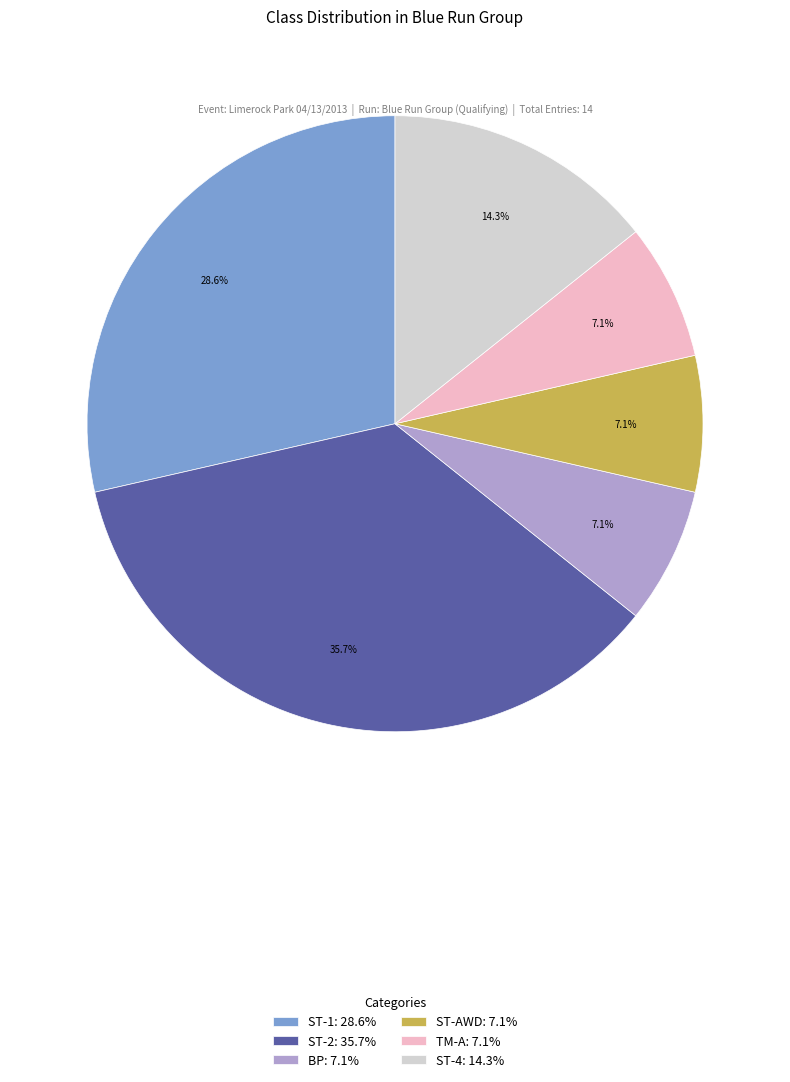

To the nearest percent, what is the average slice percentage?

17%